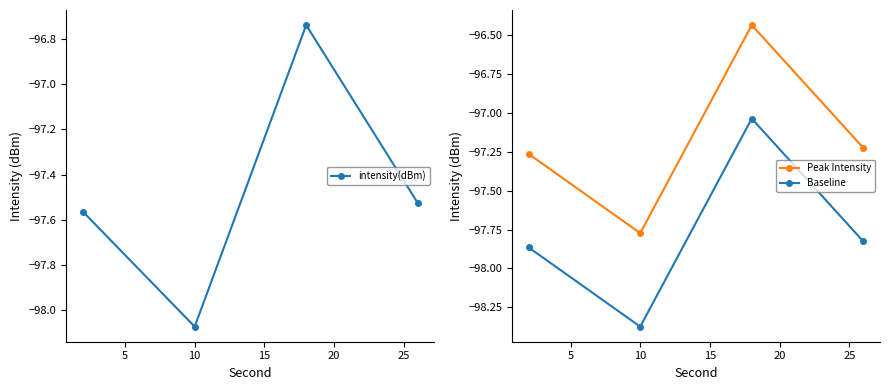

How many interior local peaks does the Baseline series have?

1